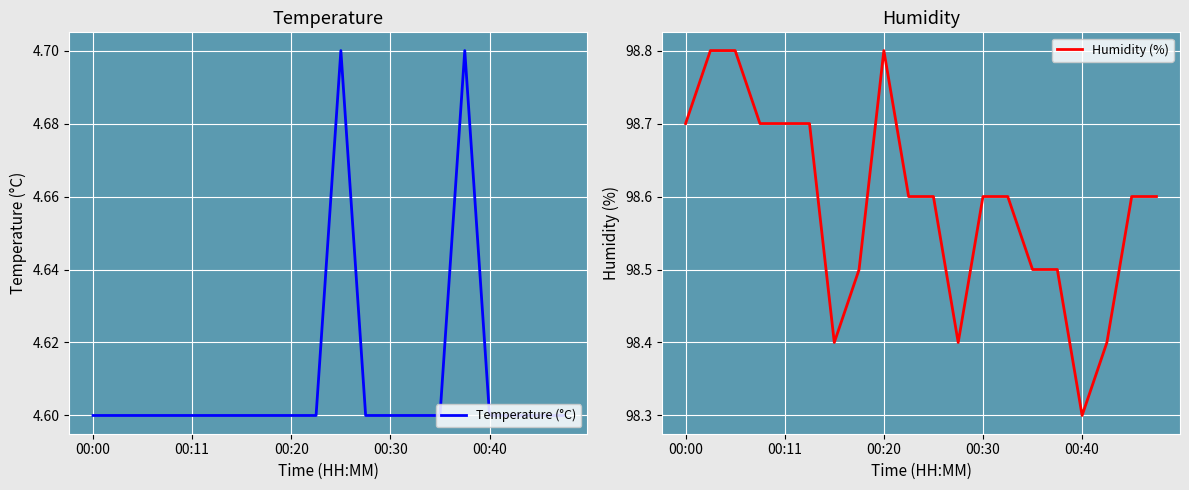

Where is Humidity (%) nearest to the value 98?

00:40